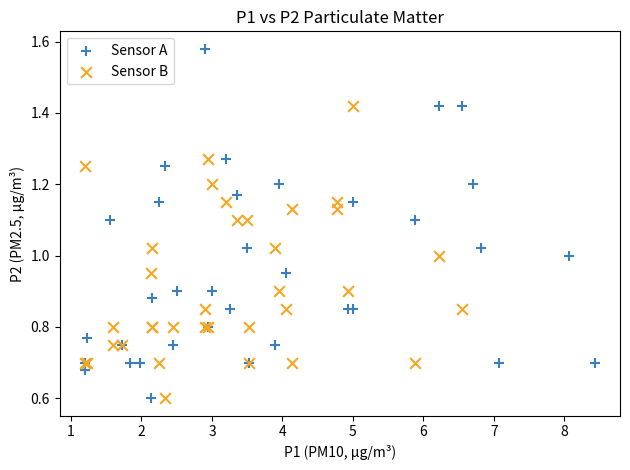

Which series reaches the maximum Y coordinate?

Sensor A